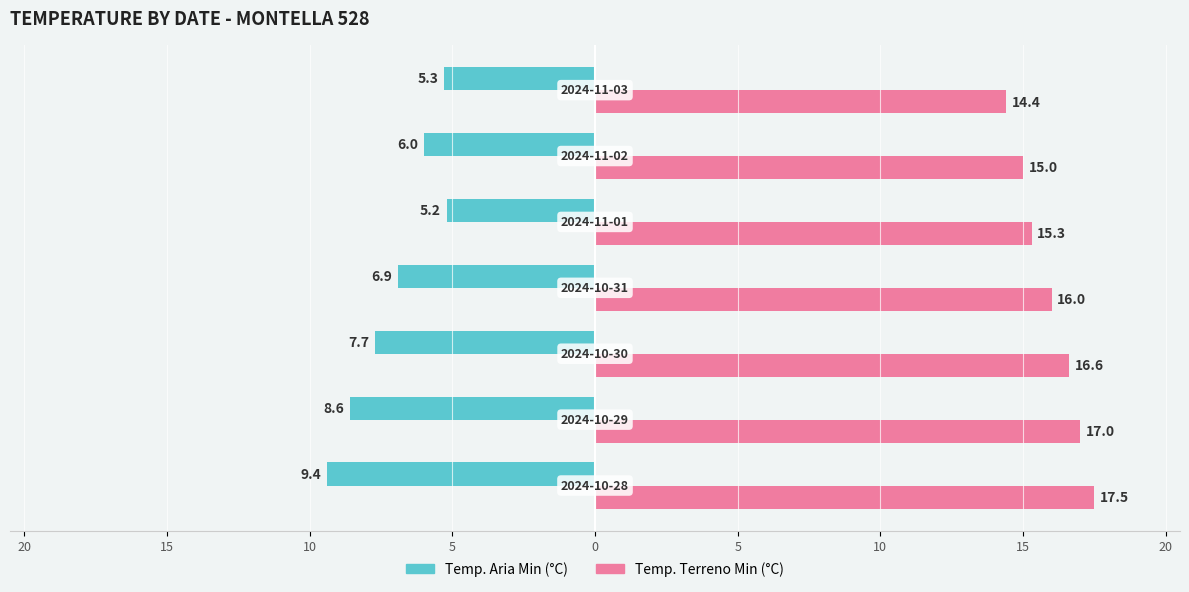

What are all the series names shown in the legend?

Temp. Aria Min (°C), Temp. Terreno Min (°C)